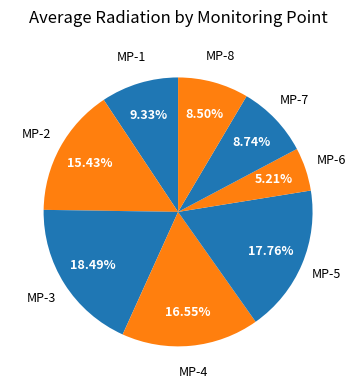

How many segments does this pie chart have?

8